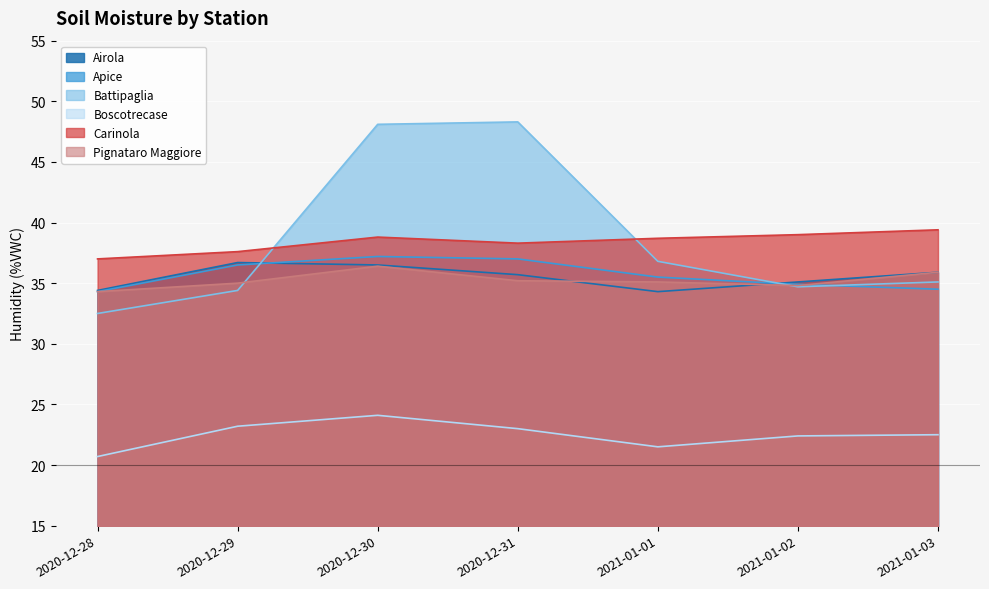

The value of Battipaglia at 2020-12-31 is 79.4. True or false?

False